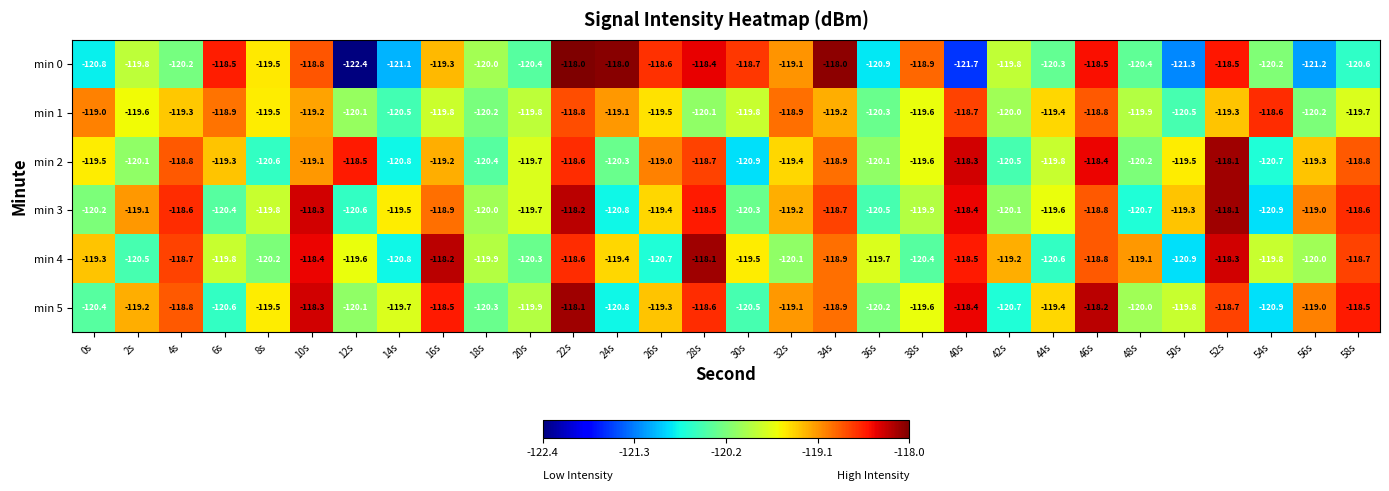

At which category is the sum across all series the highest?

22s